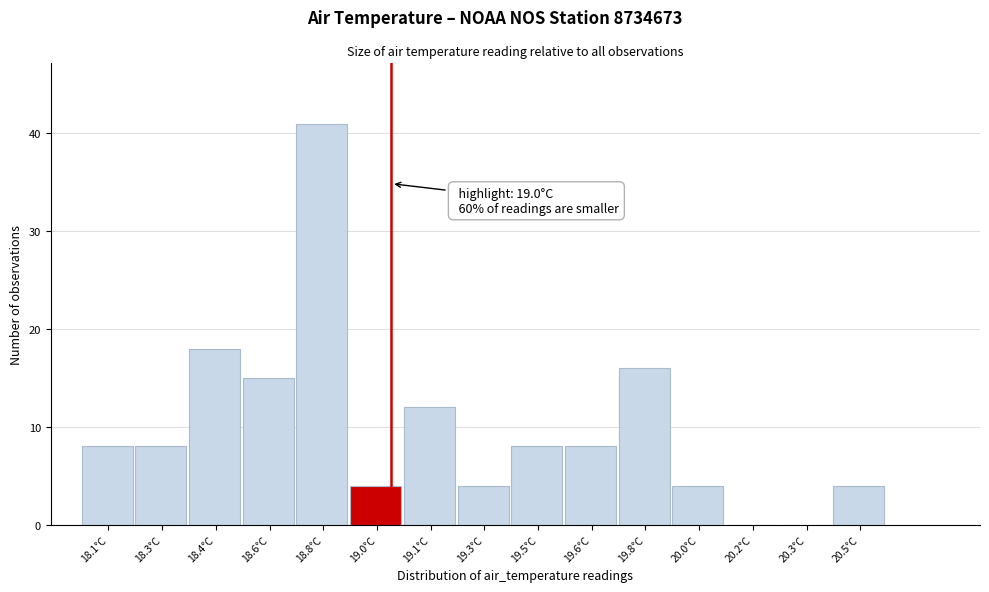

Reading right to left, what are all the values shown in this chart?

20.5°C=4	20.3°C=0	20.2°C=0	20.0°C=4	19.8°C=16	19.6°C=8	19.5°C=8	19.3°C=4	19.1°C=12	19.0°C=4	18.8°C=41	18.6°C=15	18.4°C=18	18.3°C=8	18.1°C=8